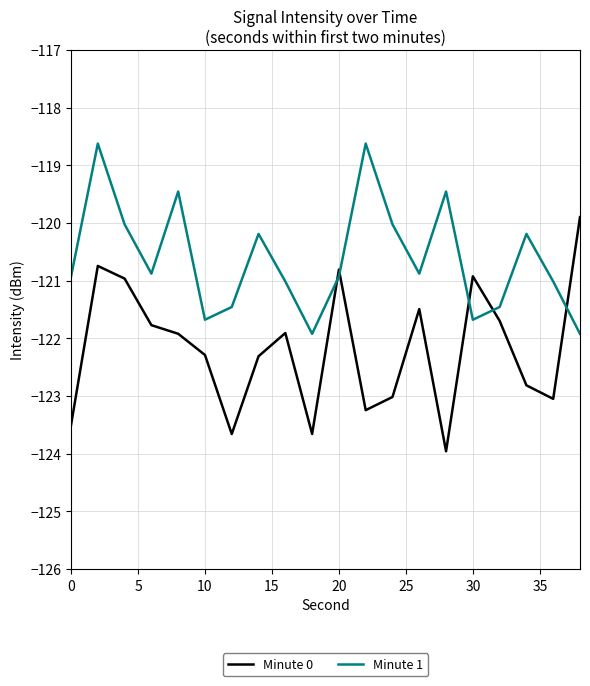

What is the minimum value shown in the chart?

-124.0